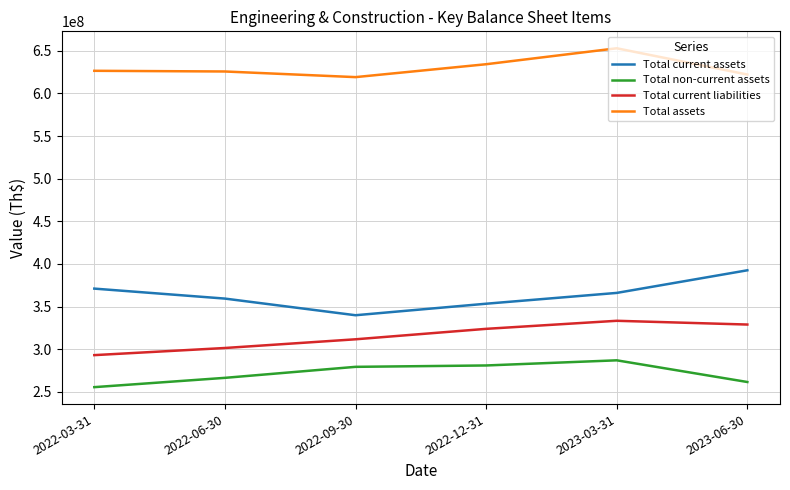

Rank the series by their maximum value, from highest to lowest.

Total assets, Total current assets, Total current liabilities, Total non-current assets